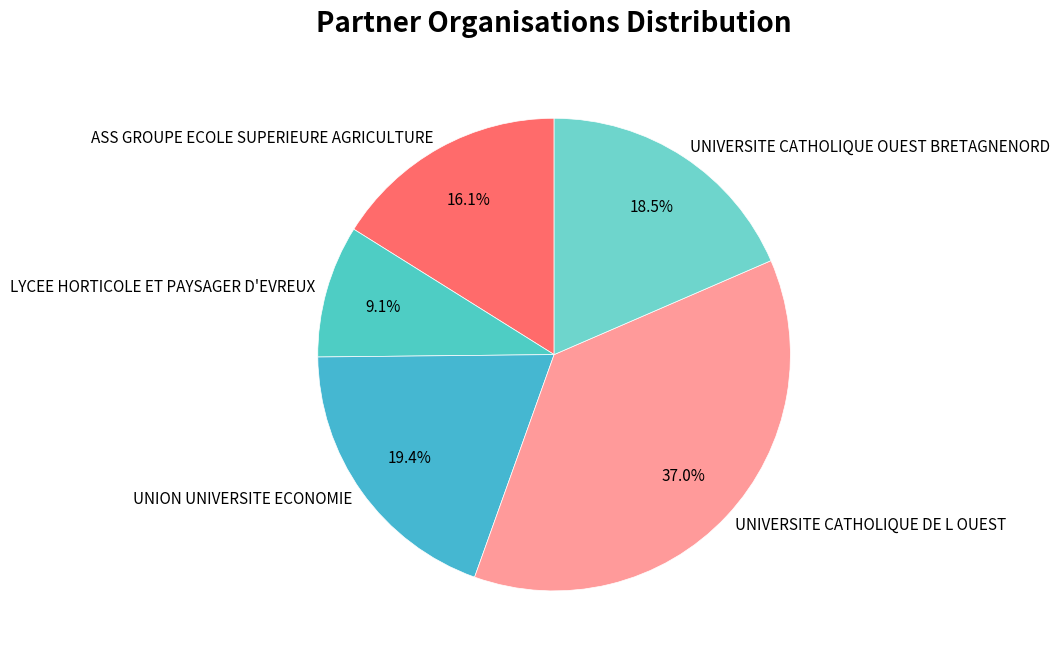

Is UNIVERSITE CATHOLIQUE OUEST BRETAGNENORD the majority of the pie?

No